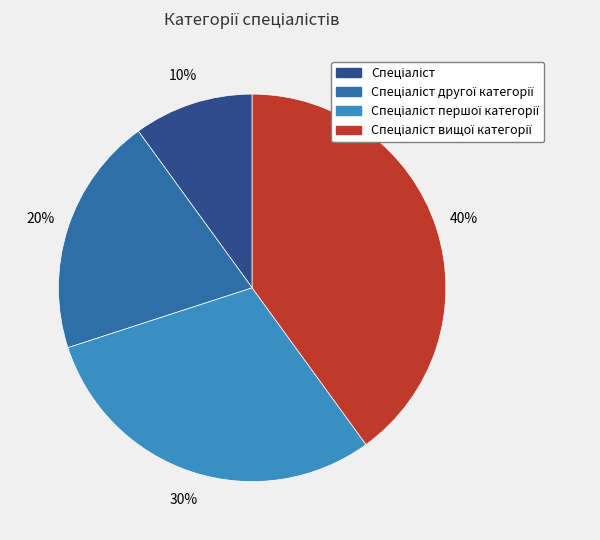

Is there any slice that represents more than half of the pie?

No